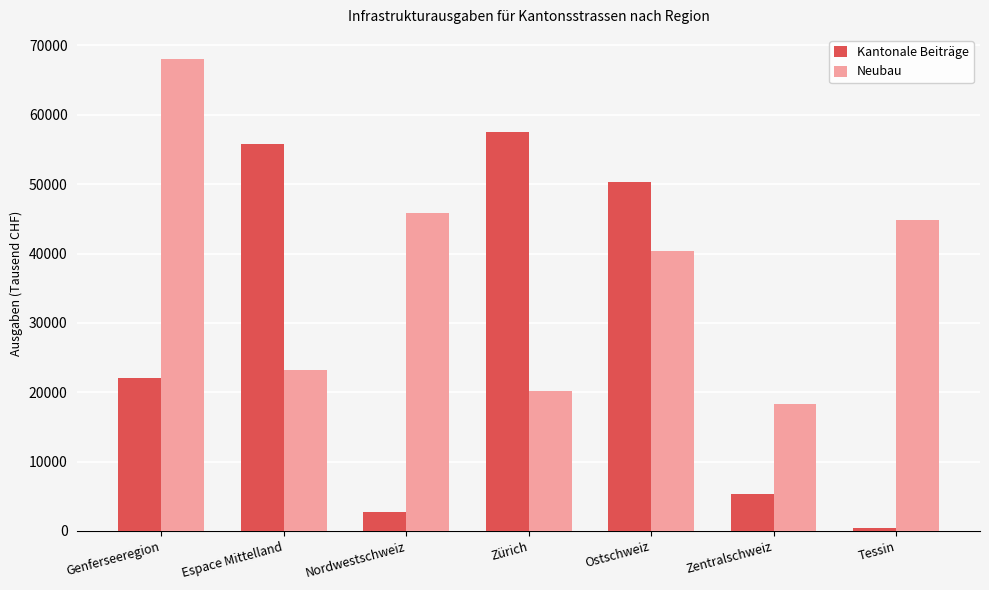

What is the label of the 7th bar from the right?

Genferseeregion